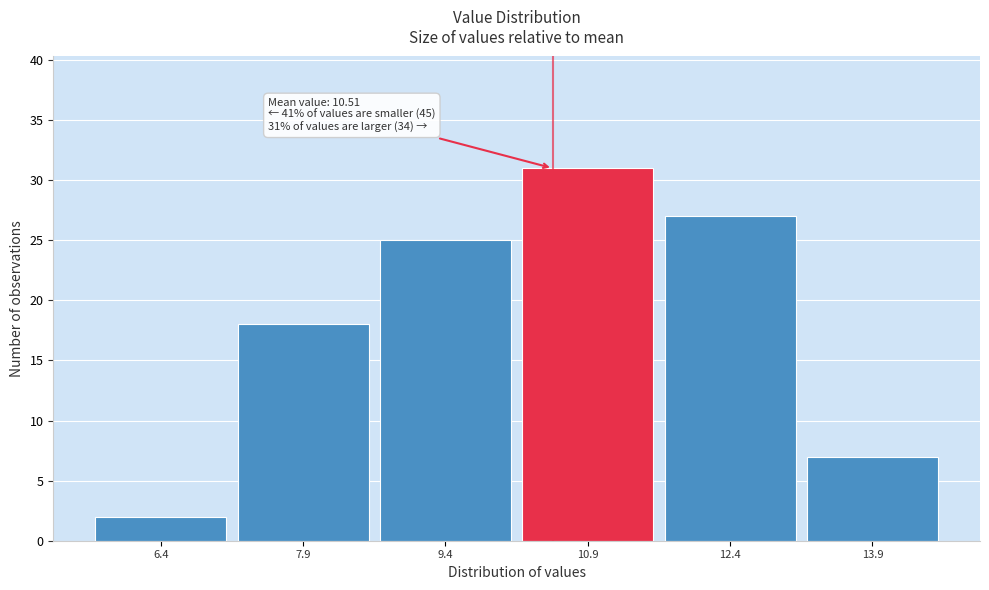

Over which range of the x-axis is the bar tallest?

10.12 to 11.62